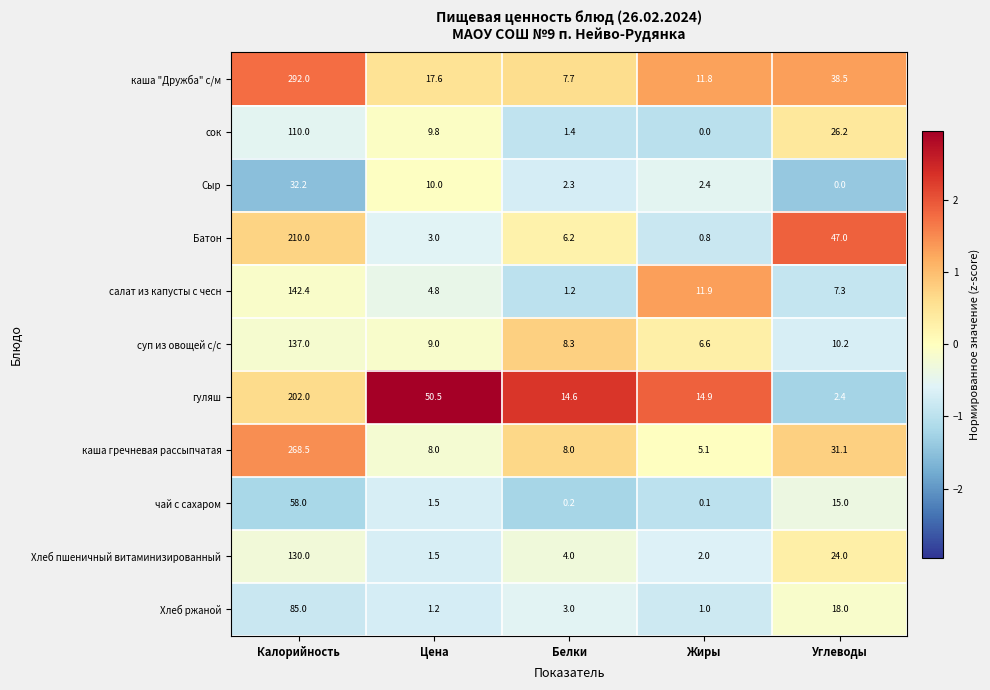

At which category is the sum across all series the highest?

Калорийность